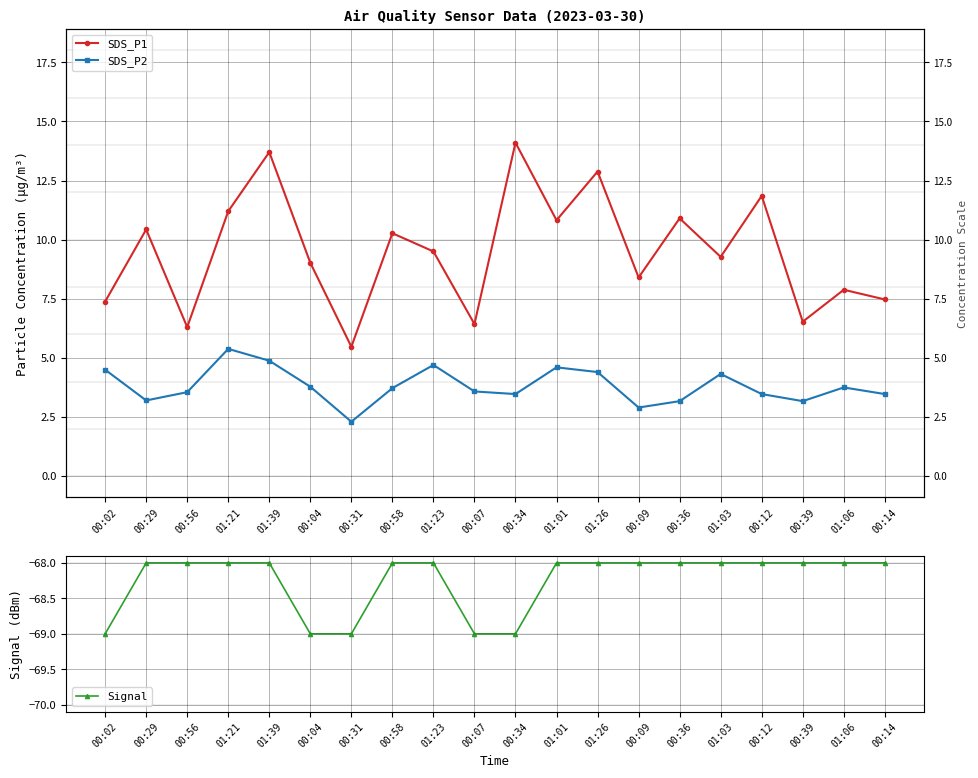

What is the total value across all series at 00:56?

-58.1